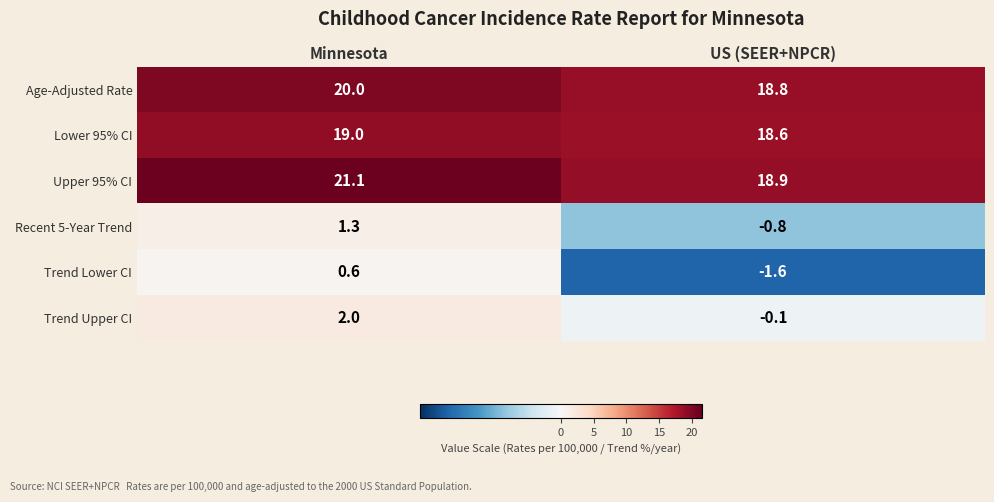

What is the spread (max minus min) of values at US (SEER+NPCR)?

20.5